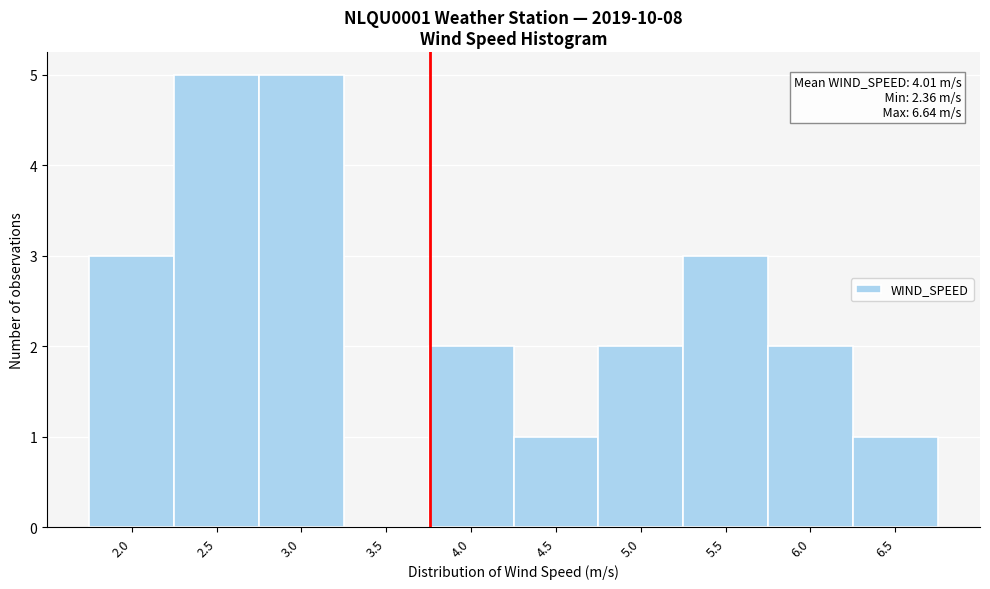

Reading right to left, list all the values displayed in this chart.

6.5=1	6.0=2	5.5=3	5.0=2	4.5=1	4.0=2	3.5=0	3.0=5	2.5=5	2.0=3